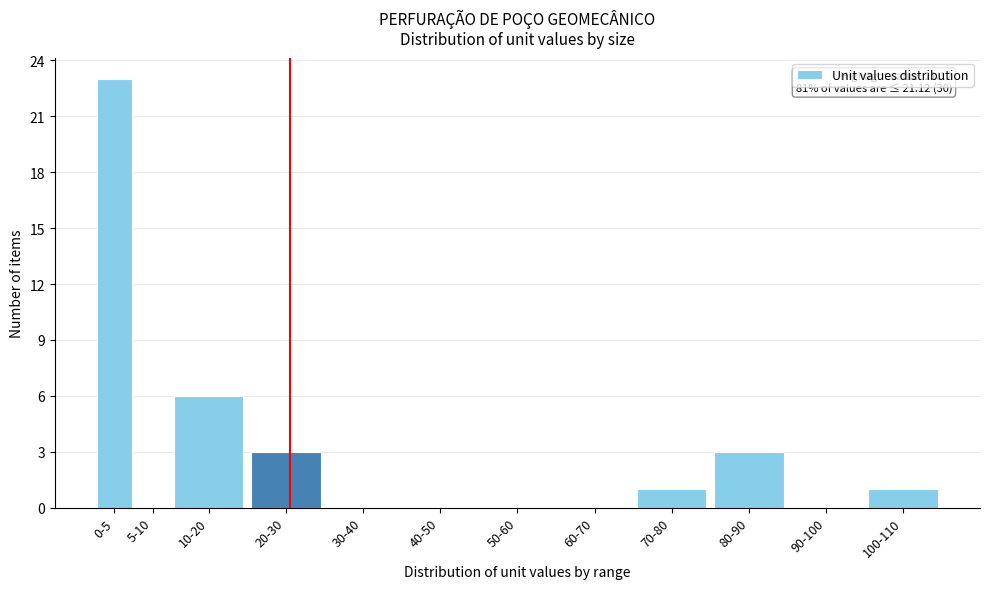

Reading left to right, what are all the values shown in this chart?

0-5=23	5-10=0	10-20=6	20-30=3	30-40=0	40-50=0	50-60=0	60-70=0	70-80=1	80-90=3	90-100=0	100-110=1